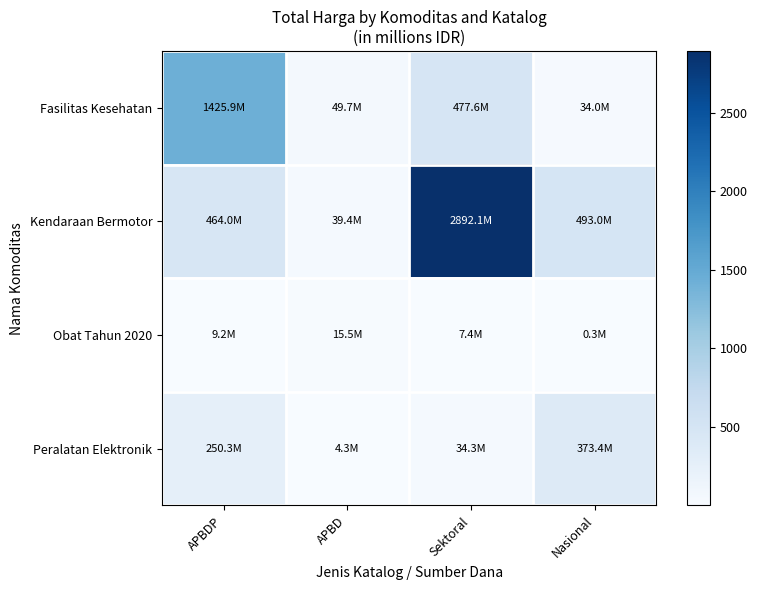

Reading left to right, transcribe all the data shown in this chart.

Fasilitas Kesehatan: APBDP=1425.9	APBD=49.7	Sektoral=477.6	Nasional=34.0
Kendaraan Bermotor: APBDP=464.0	APBD=39.4	Sektoral=2892.1	Nasional=493.0
Obat Tahun 2020: APBDP=9.2	APBD=15.5	Sektoral=7.4	Nasional=0.3
Peralatan Elektronik: APBDP=250.3	APBD=4.3	Sektoral=34.3	Nasional=373.4